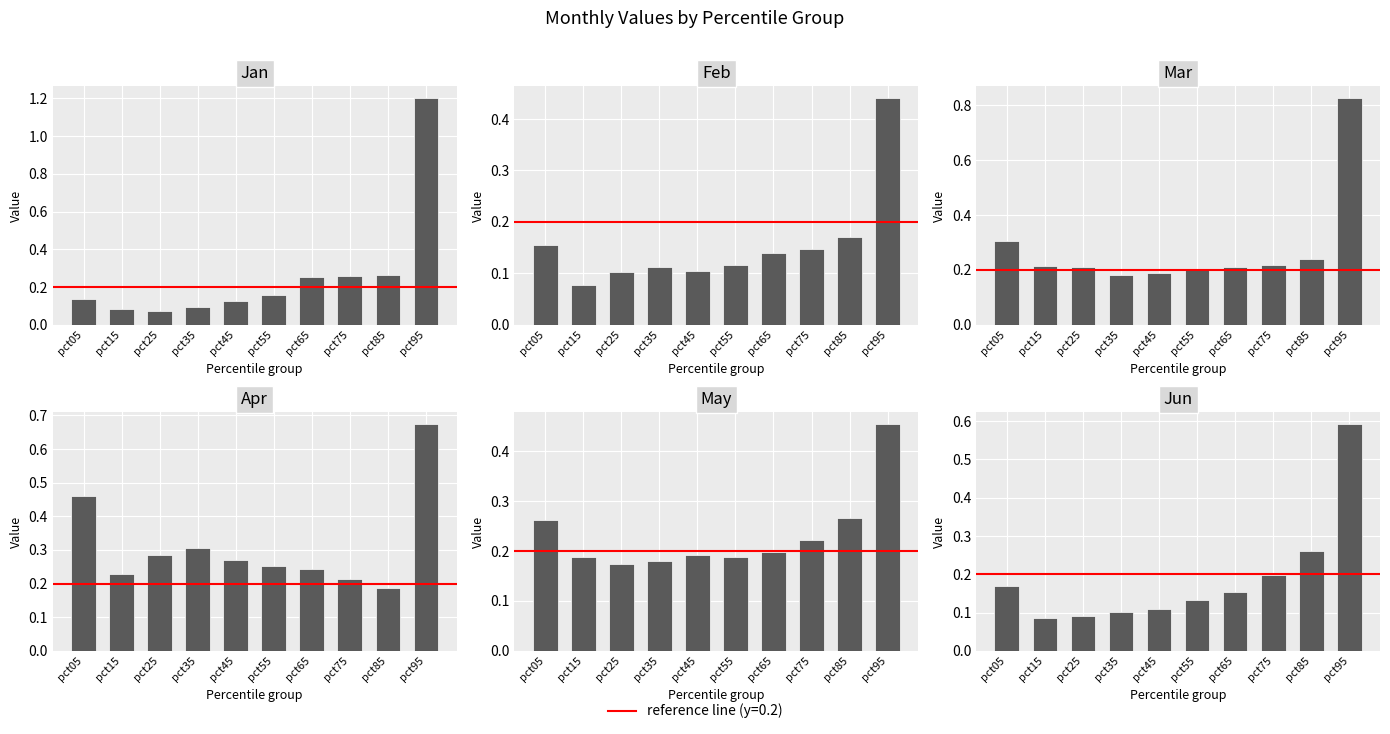

Reading left to right, what are all the values shown in this chart?

Jan: 0.1	0.1	0.1	0.1	0.1	0.2	0.3	0.3	0.3	1.2
Feb: 0.2	0.1	0.1	0.1	0.1	0.1	0.1	0.1	0.2	0.4
Mar: 0.3	0.2	0.2	0.2	0.2	0.2	0.2	0.2	0.2	0.8
Apr: 0.5	0.2	0.3	0.3	0.3	0.3	0.2	0.2	0.2	0.7
May: 0.3	0.2	0.2	0.2	0.2	0.2	0.2	0.2	0.3	0.5
Jun: 0.2	0.1	0.1	0.1	0.1	0.1	0.2	0.2	0.3	0.6